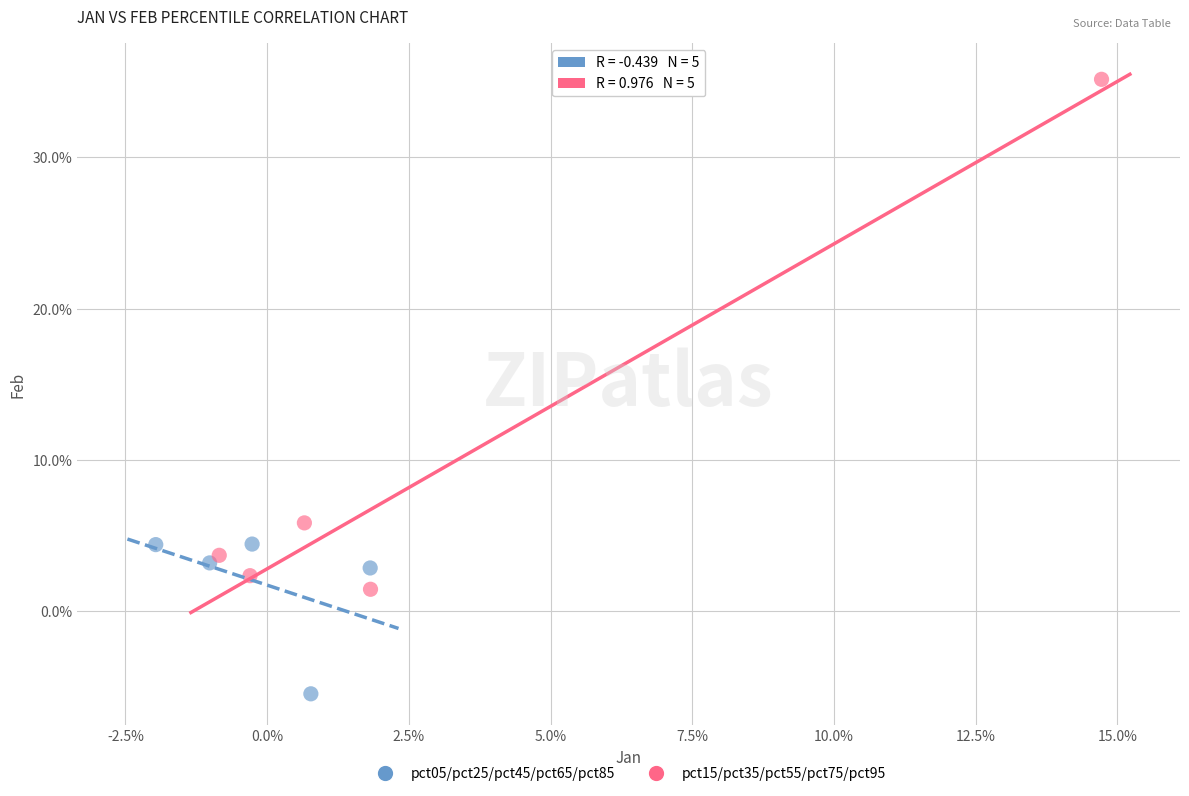

Which series reaches the minimum Y coordinate?

pct05/pct25/pct45/pct65/pct85